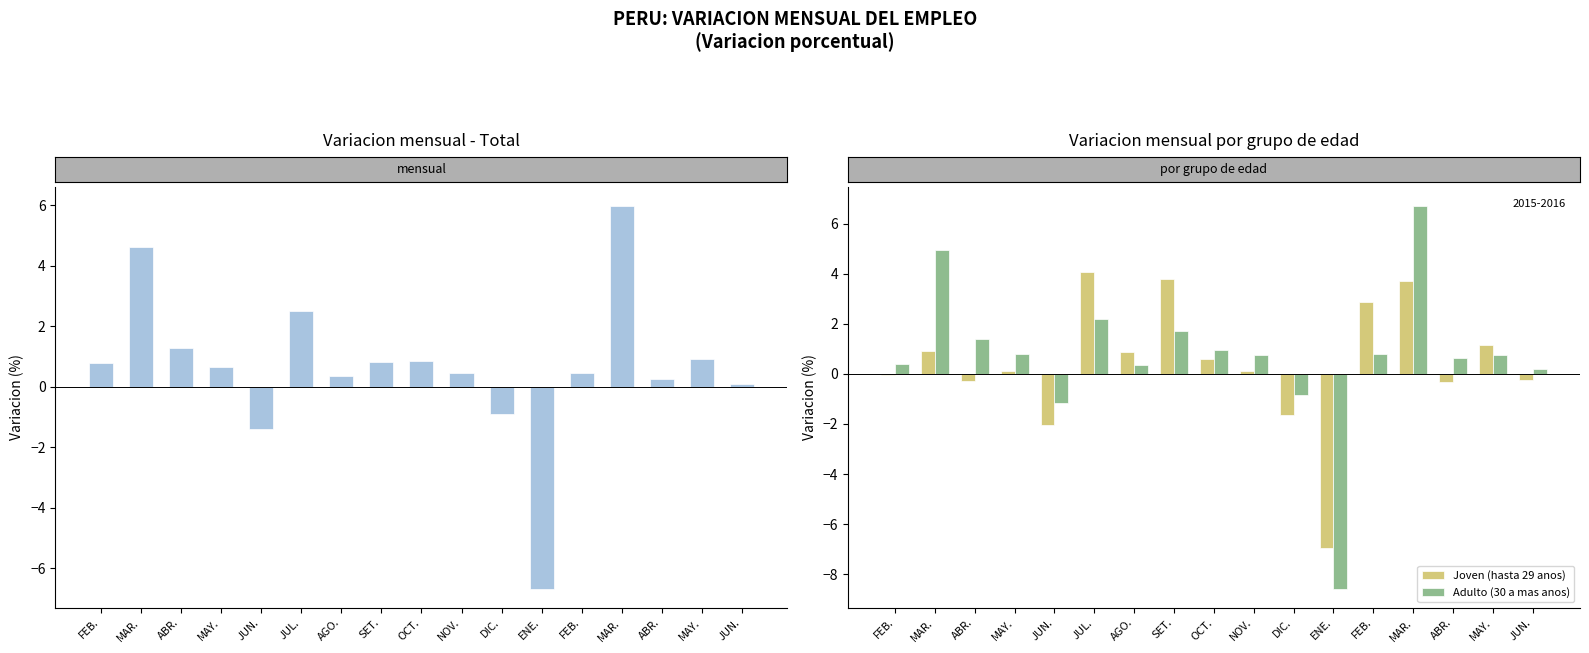

Which category has the lowest value in the Joven (hasta 29 anos) series?

ENE.